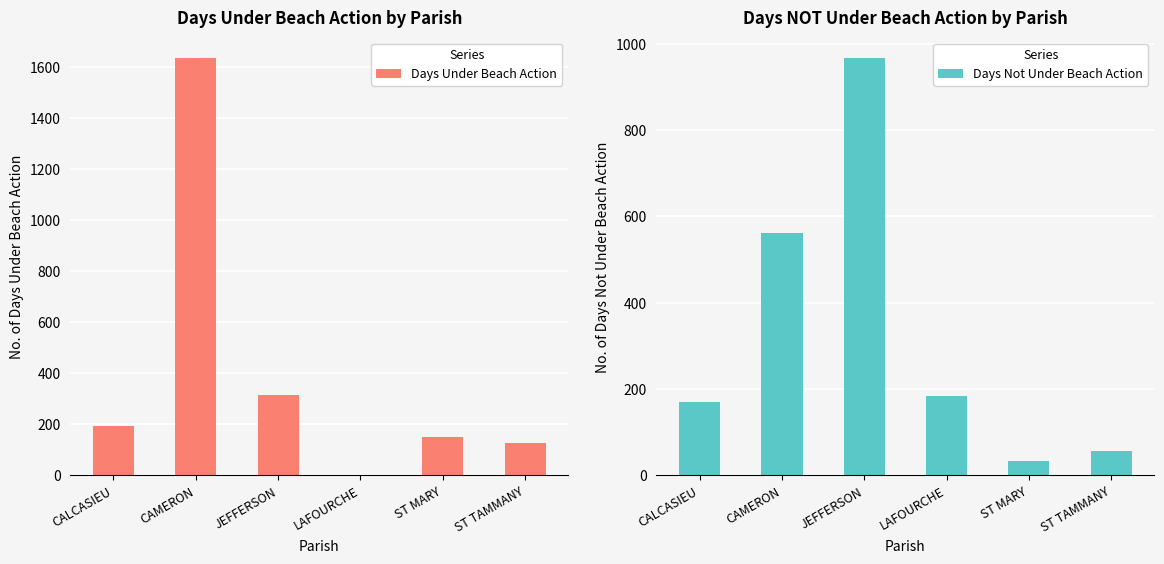

Which label corresponds to the smallest value in the chart?

LAFOURCHE